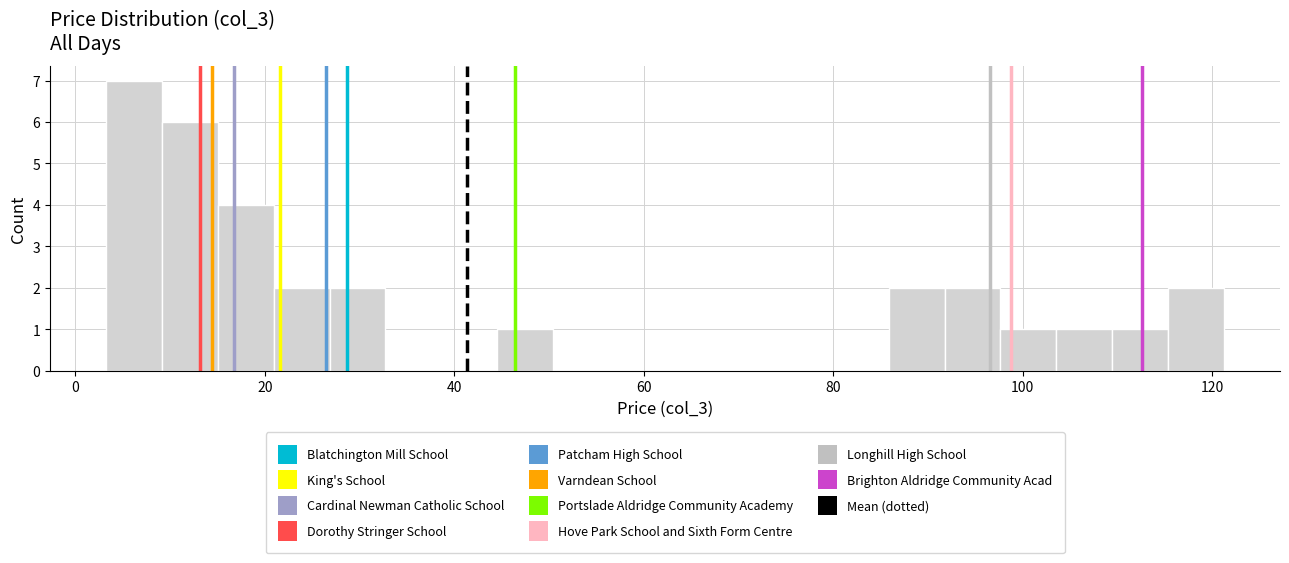

Around what value on the x-axis is the tallest bar? Give the approximate position of its centre, as read against the axis.

6